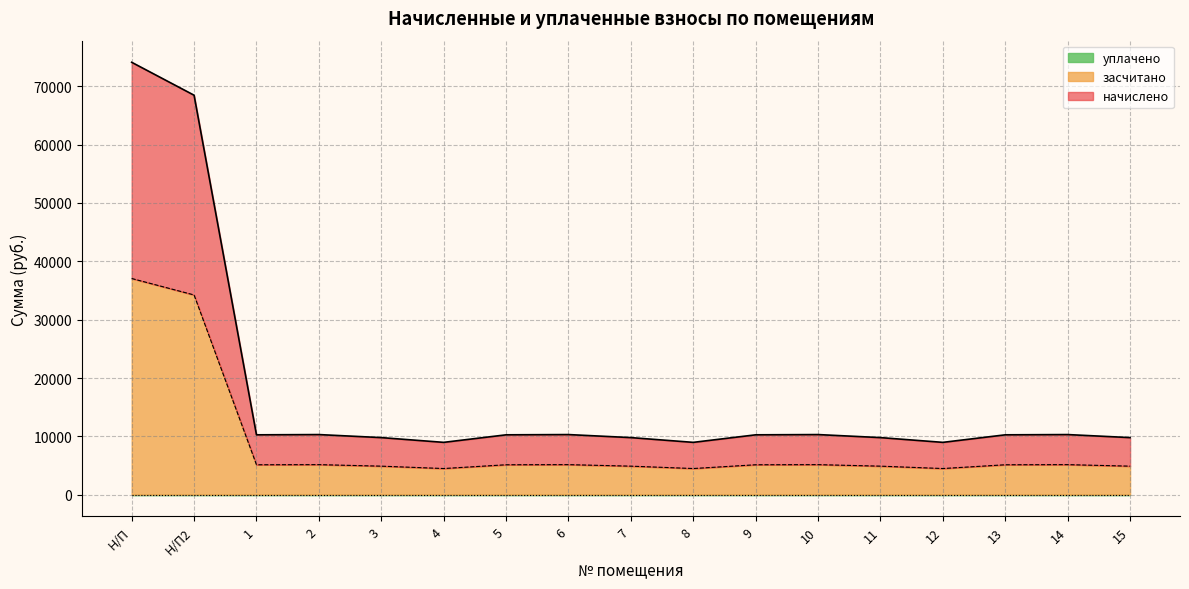

True or false: начислено and засчитано intersect in this chart.

False